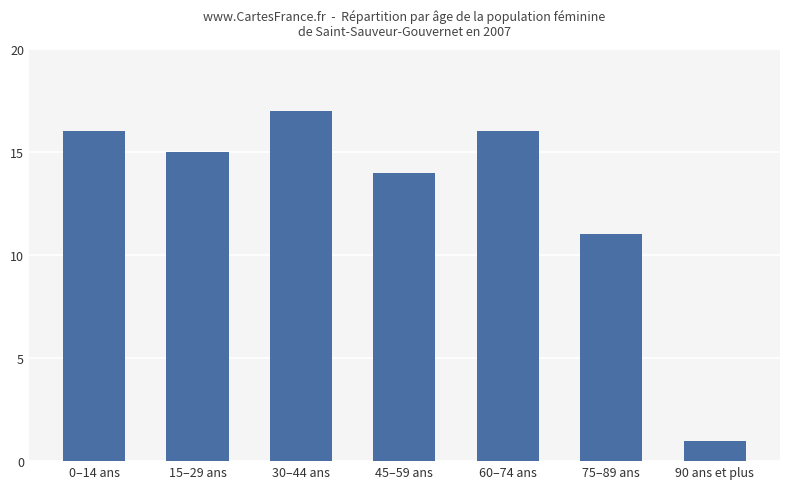

Does the chart contain stacked bars?

No